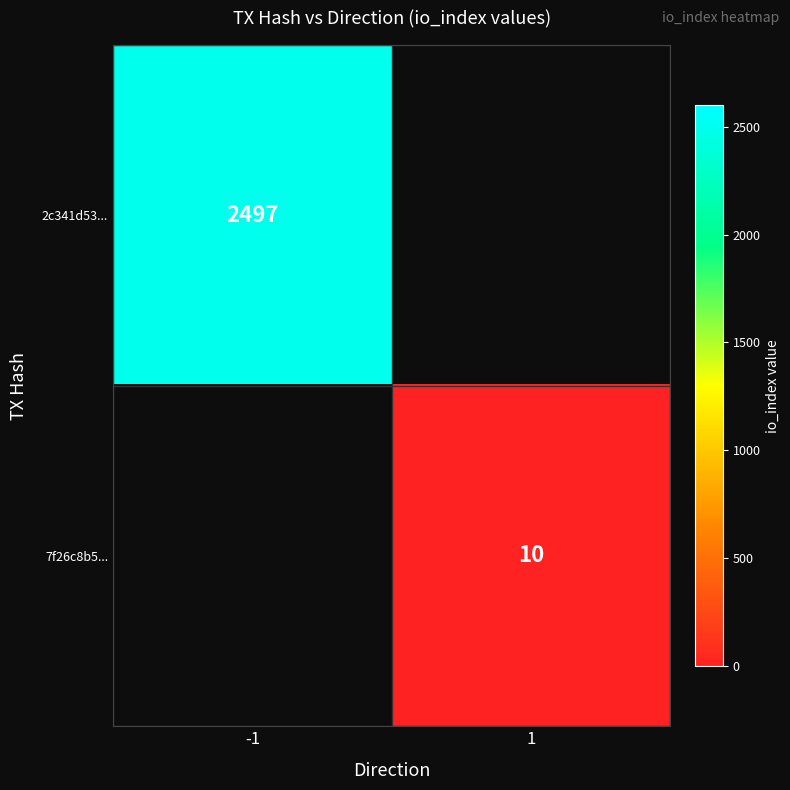

How many distinct data groups are displayed?

2